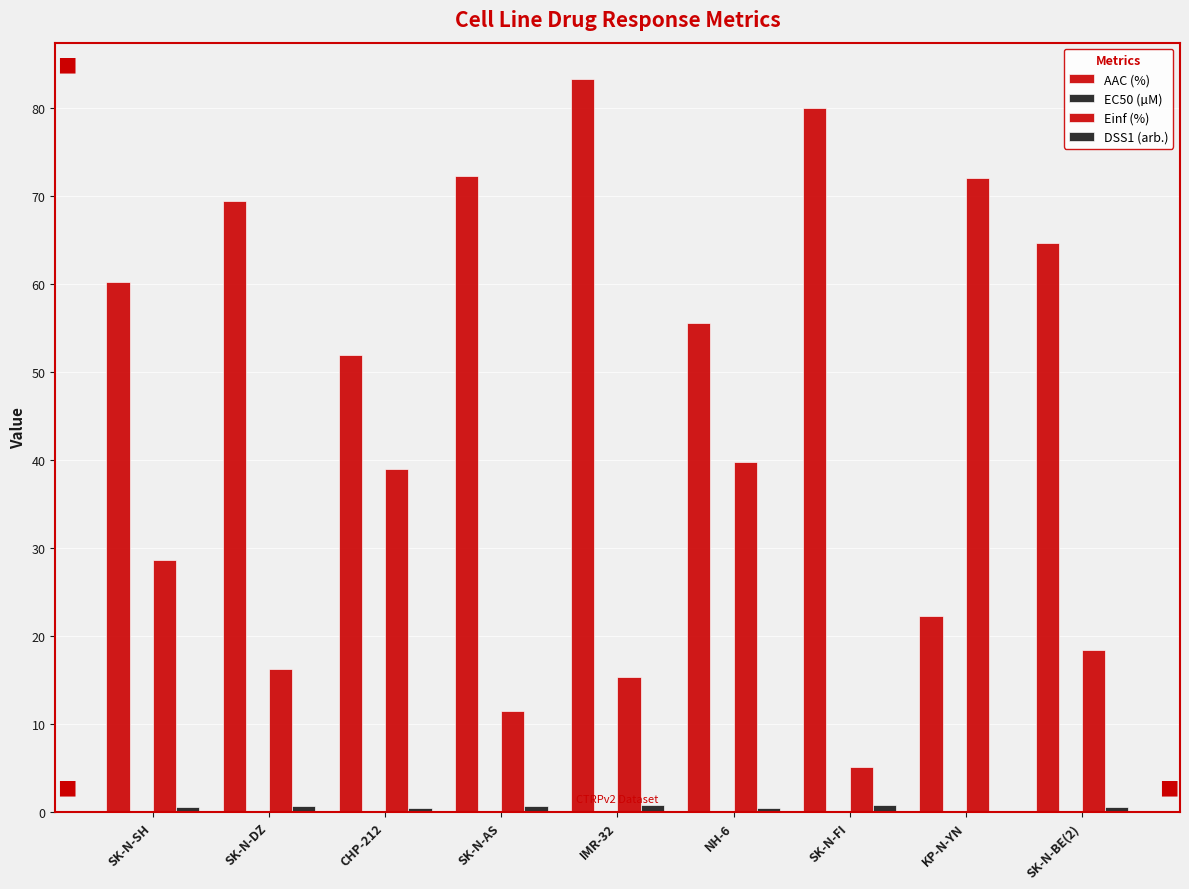

How many groups of bars are there?

9